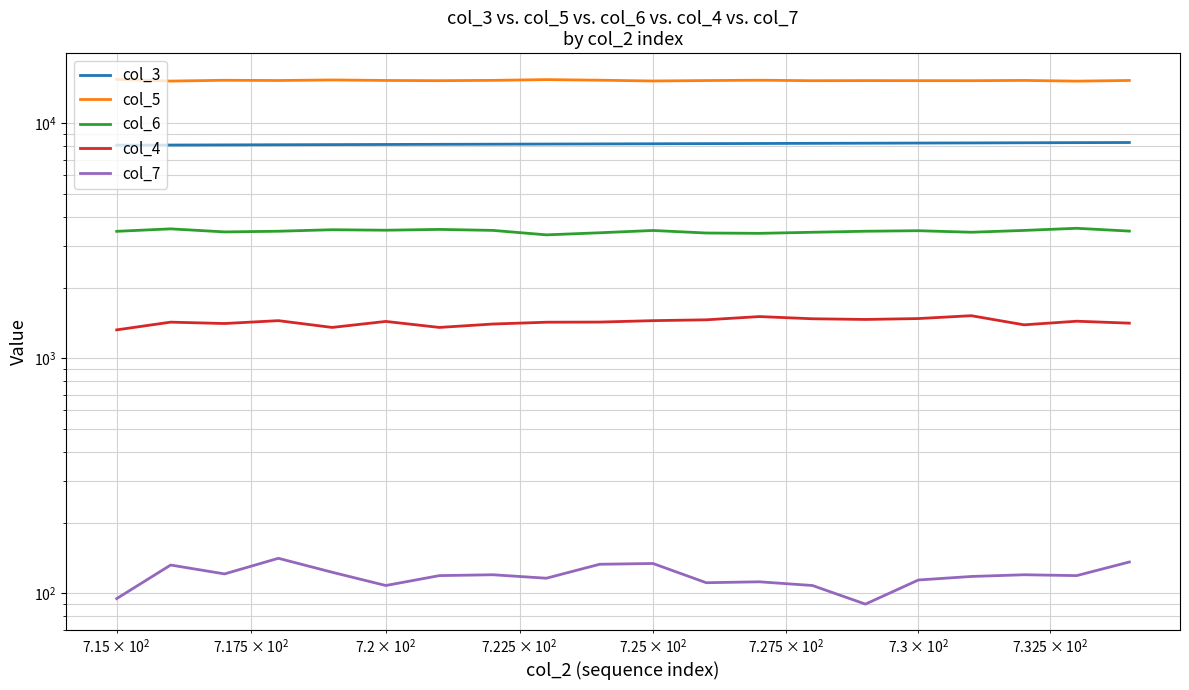

Is this an area chart (filled region under the line)?

No